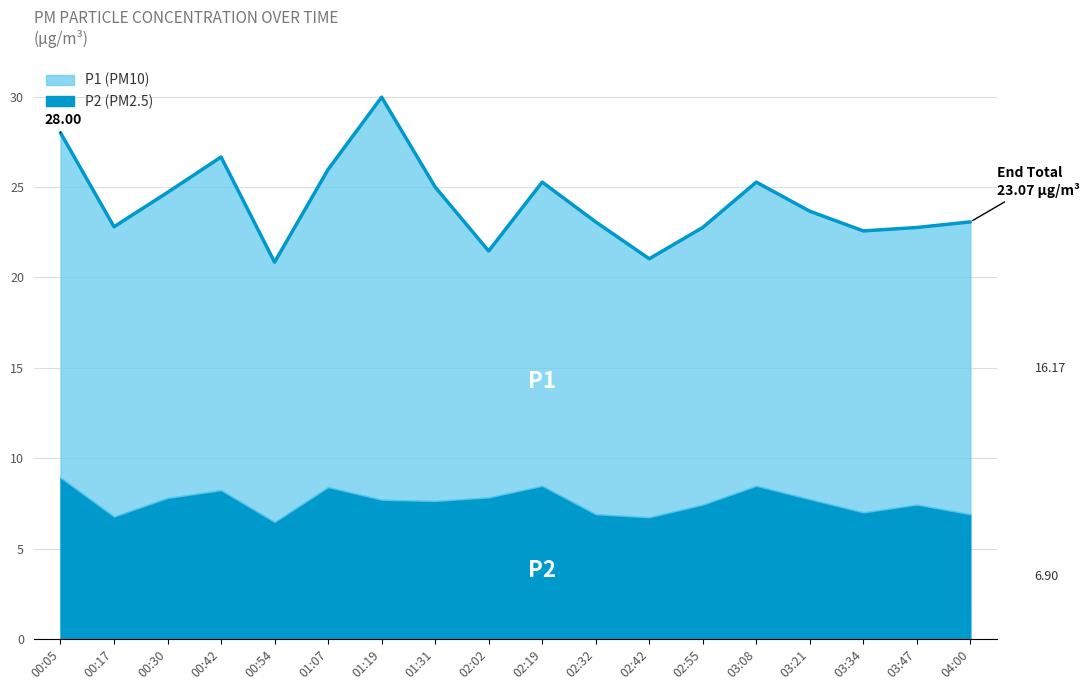

Does the chart have visible grid lines?

Yes